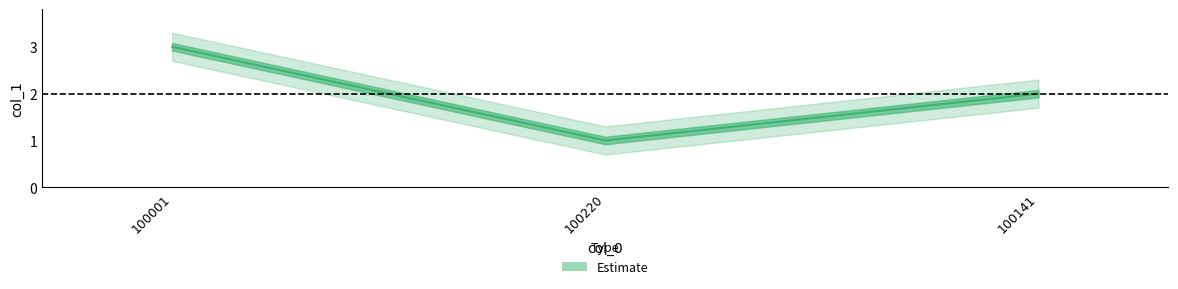

Reading left to right, extract all data points from this chart.

3	1	2